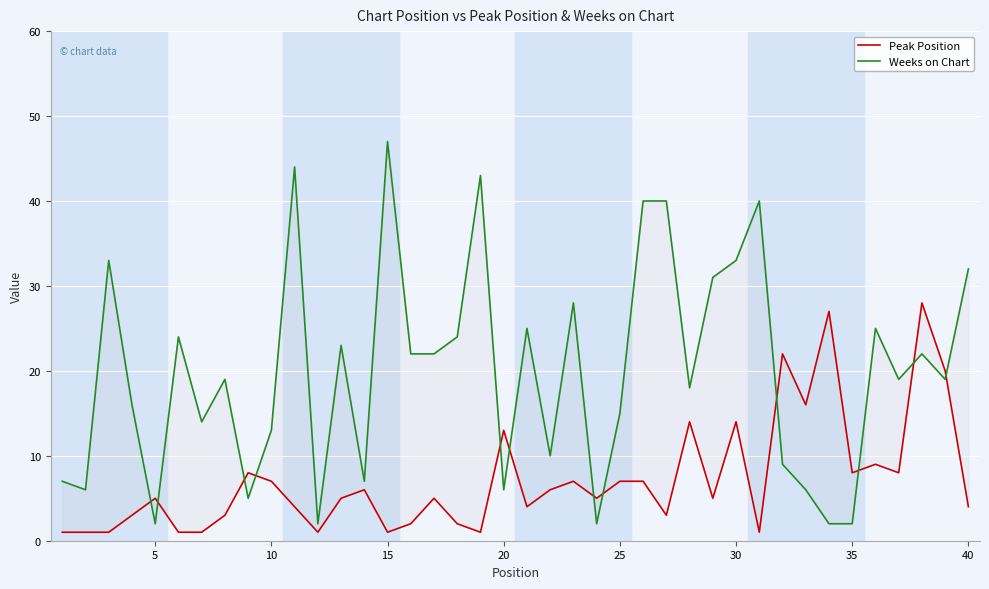

How many times do Weeks on Chart and Peak Position cross each other?

12